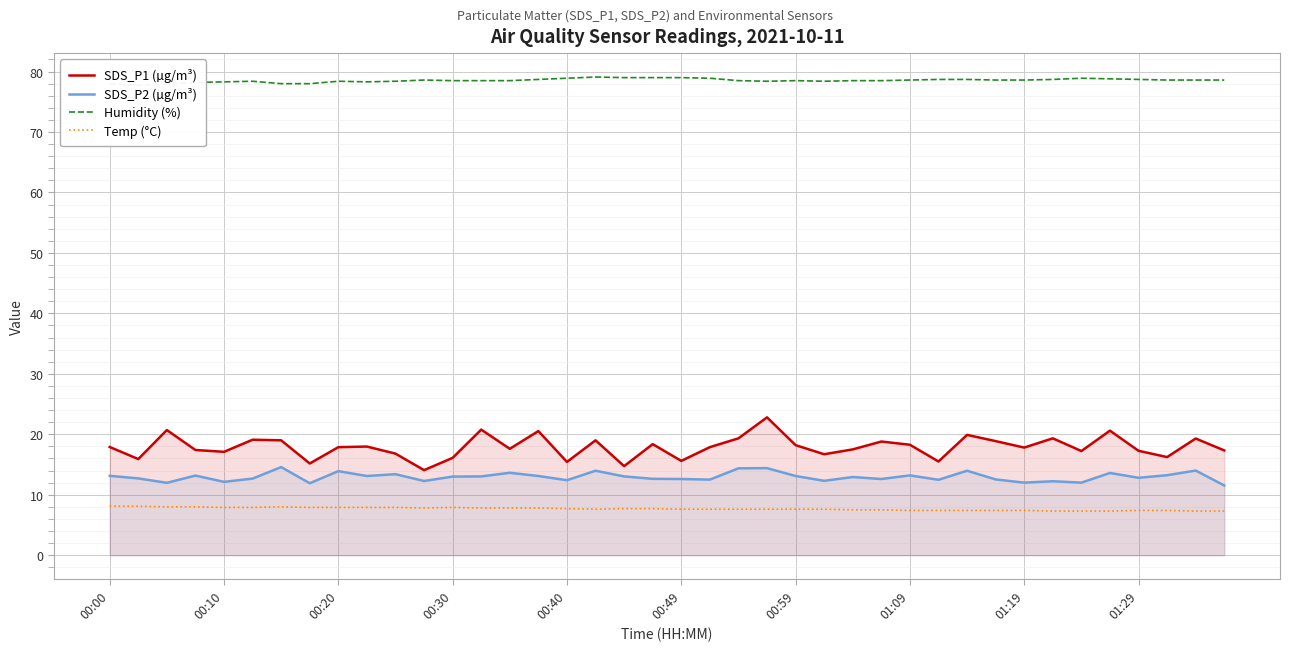

True or false: Temp (°C) and SDS_P2 (µg/m³) cross at least once.

False